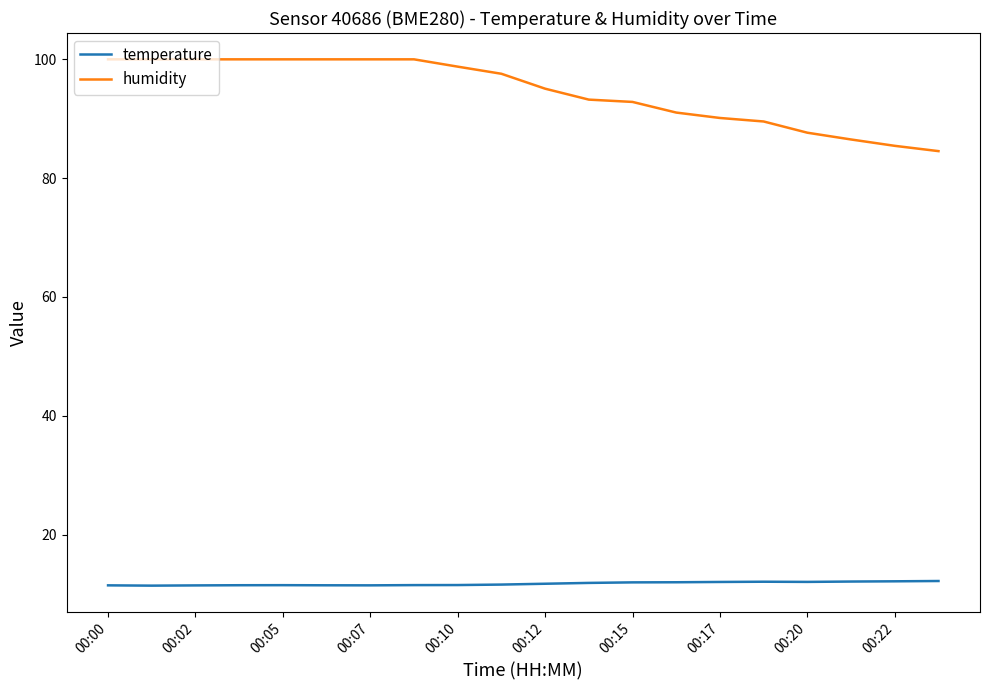

What is the greatest value displayed?

100.0